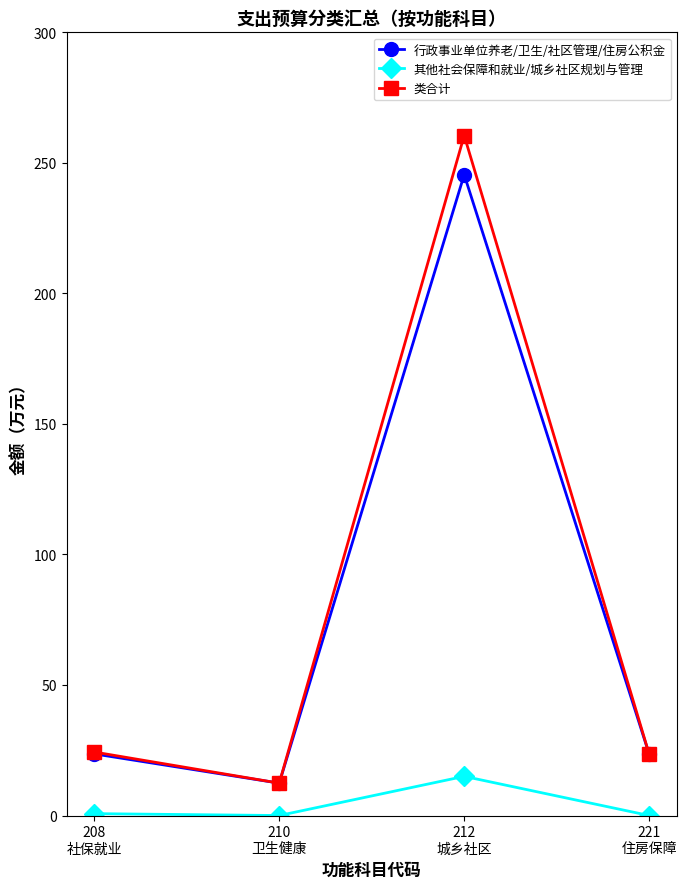

At 212
城乡社区, list the series in order from largest to smallest.

类合计, 行政事业单位养老/卫生/社区管理/住房公积金, 其他社会保障和就业/城乡社区规划与管理